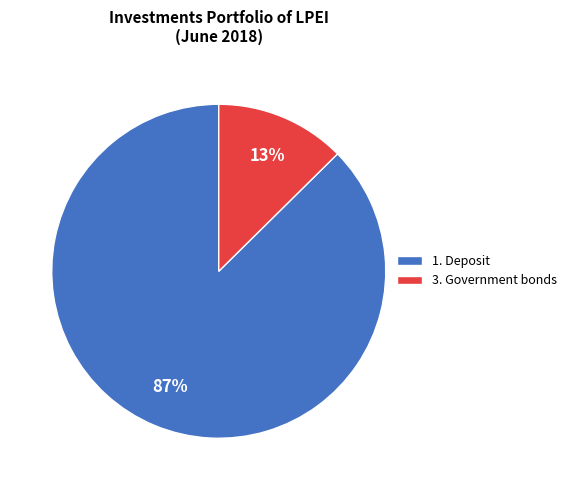

What is the largest slice in the pie chart?

1. Deposit